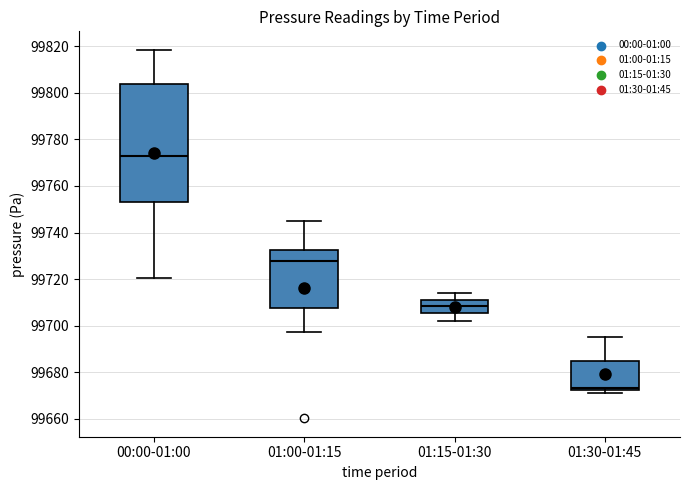

Reading left to right, read every box against the y-axis: the position of its median line, the range the box covers, and the ends of its whiskers. The values are not printed on the chart, so give them approximately, as read against the axis.

00:00-01:00: median 99772, box 99754 to 99804, whiskers 99720 to 99818
01:00-01:15: median 99728, box 99708 to 99732, whiskers 99698 to 99746
01:15-01:30: median 99708, box 99706 to 99712, whiskers 99702 to 99714
01:30-01:45: median 99674, box 99672 to 99684, whiskers 99672 (just below the box's lower edge) to 99696